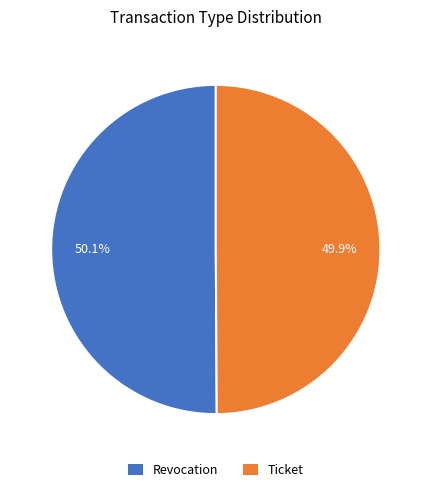

The Revocation slice represents 43% of the pie. True or false?

False